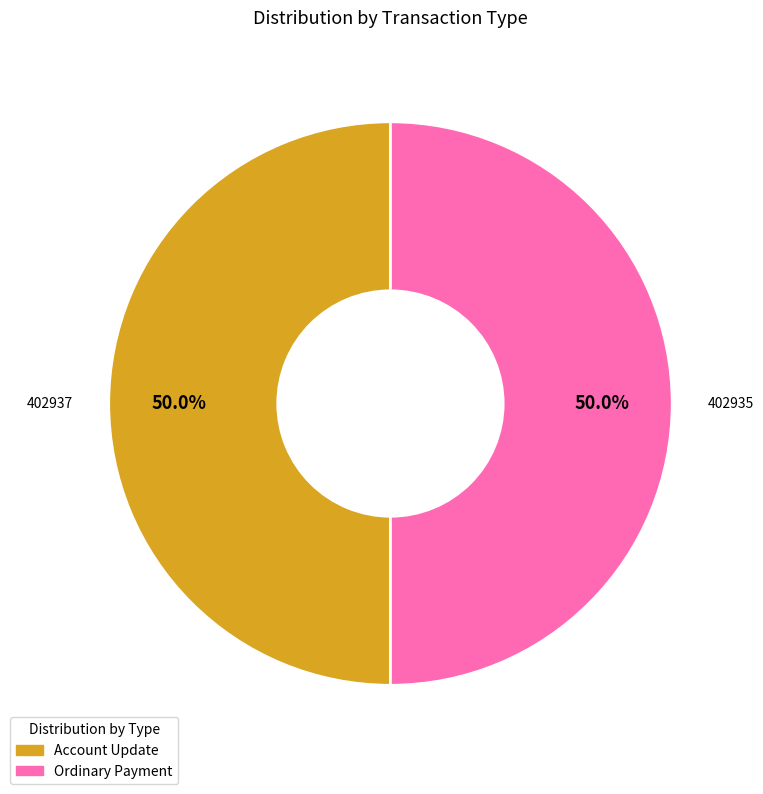

Which category has the smallest portion of the pie?

402935